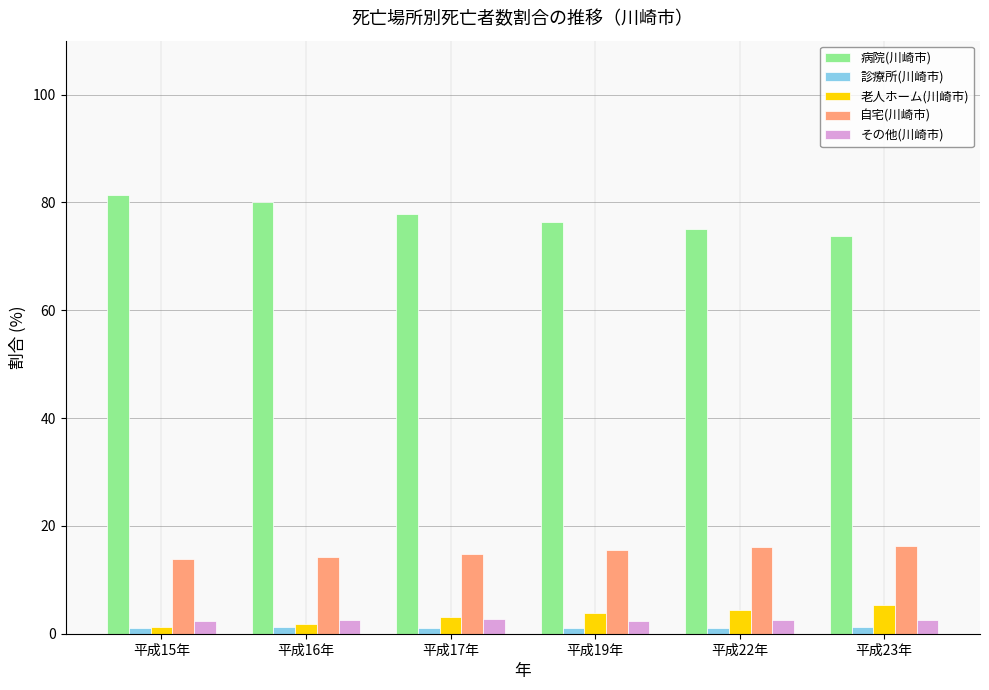

Rank the series at 平成19年 from highest to lowest value.

病院(川崎市), 自宅(川崎市), 老人ホーム(川崎市), その他(川崎市), 診療所(川崎市)